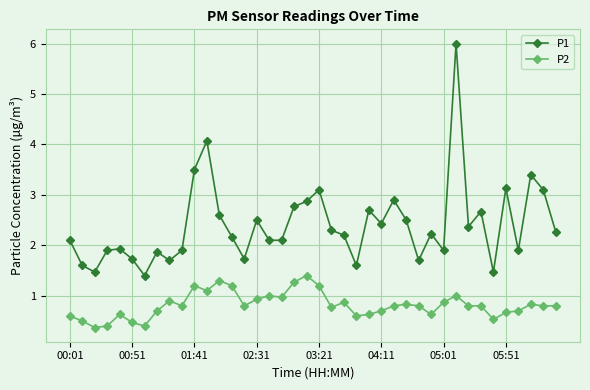

How many data points does each series have?

40